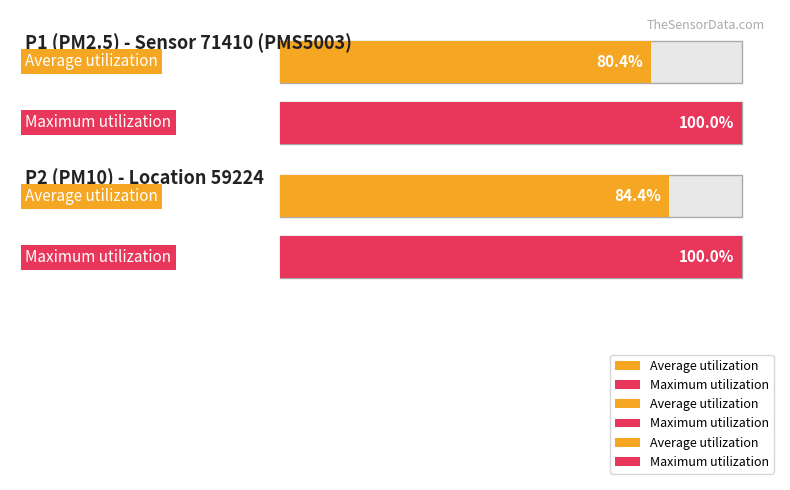

List the series in order of their peak value, lowest first.

Average utilization, Maximum utilization